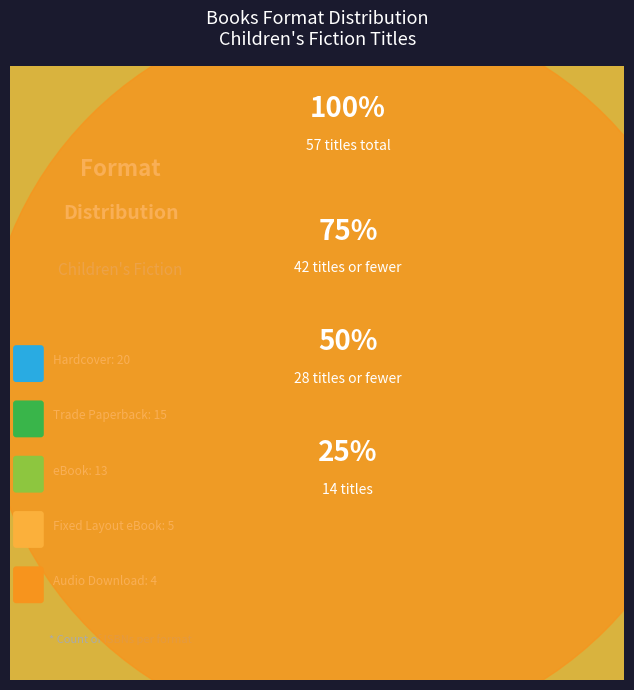

What is the ratio of the value at Trade Paperback to the value at Audio Download?

3.8